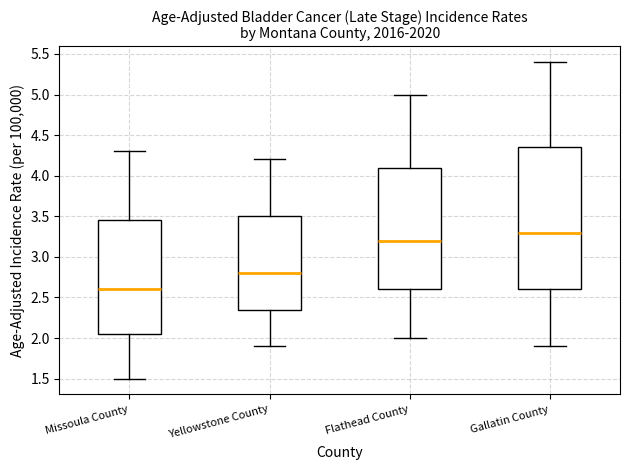

Which box is the tallest, from its lower edge to its upper edge?

Gallatin County